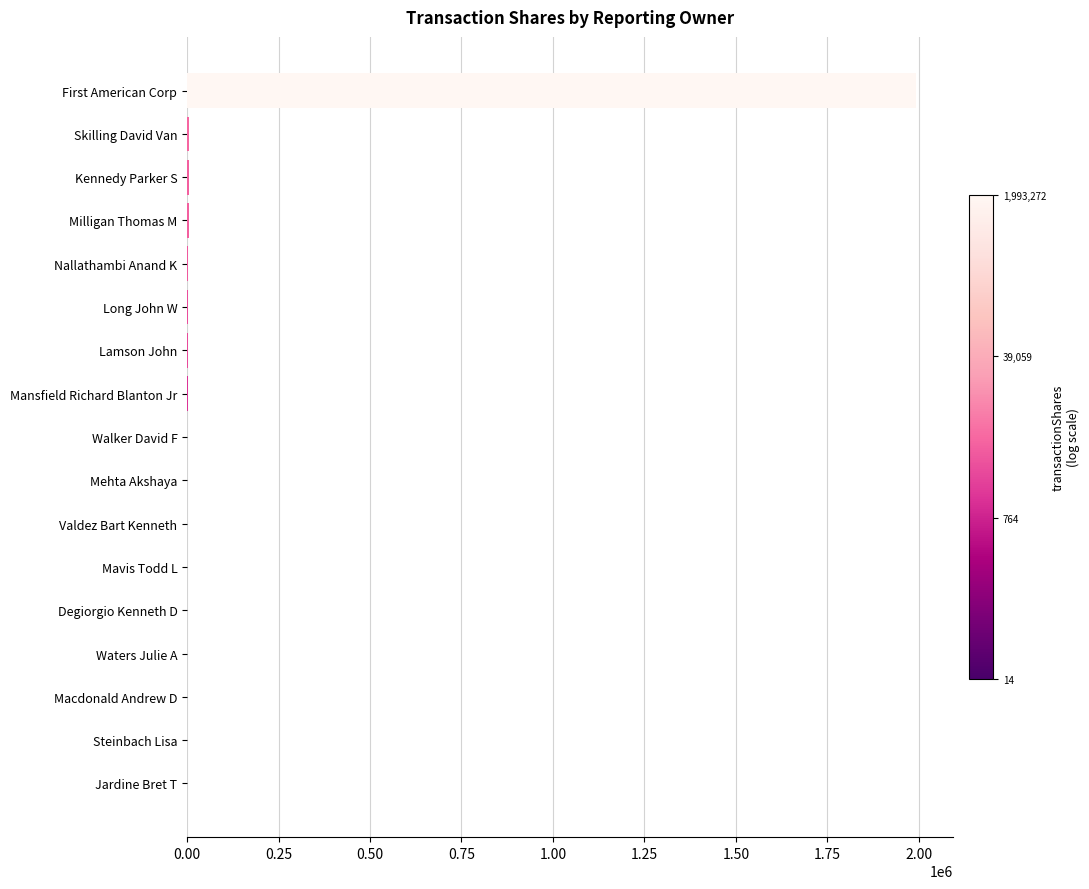

Where is the data nearest to the value 996643?

Skilling David Van